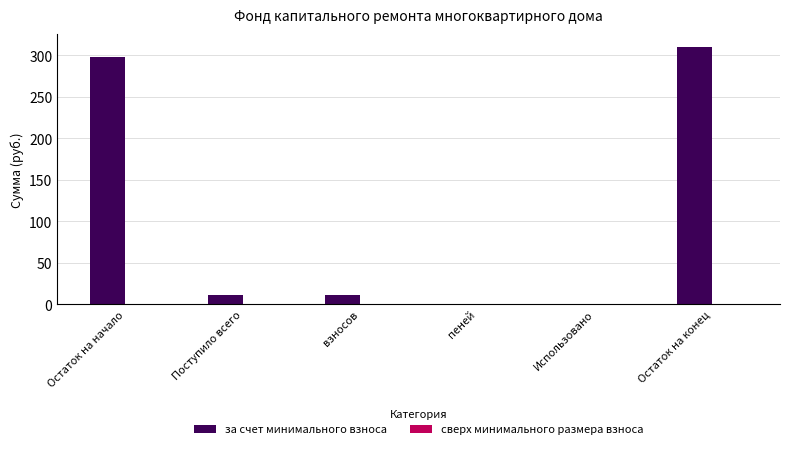

Are the bars horizontal?

No